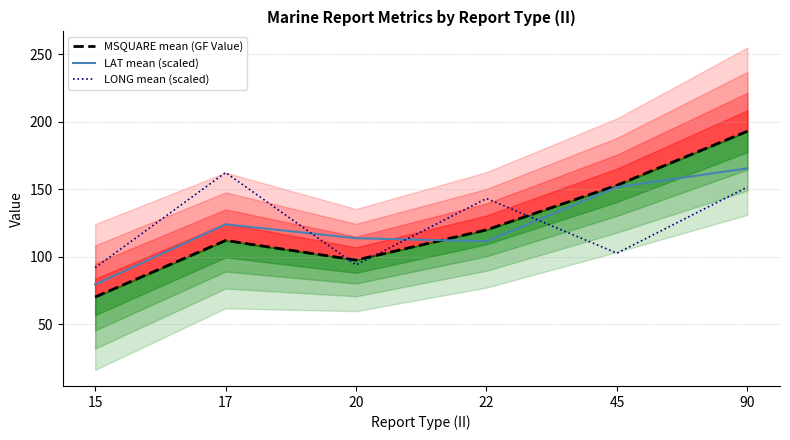

Which series ends up on top after the final intersection of MSQUARE mean (GF Value) and LAT mean (scaled)?

MSQUARE mean (GF Value)